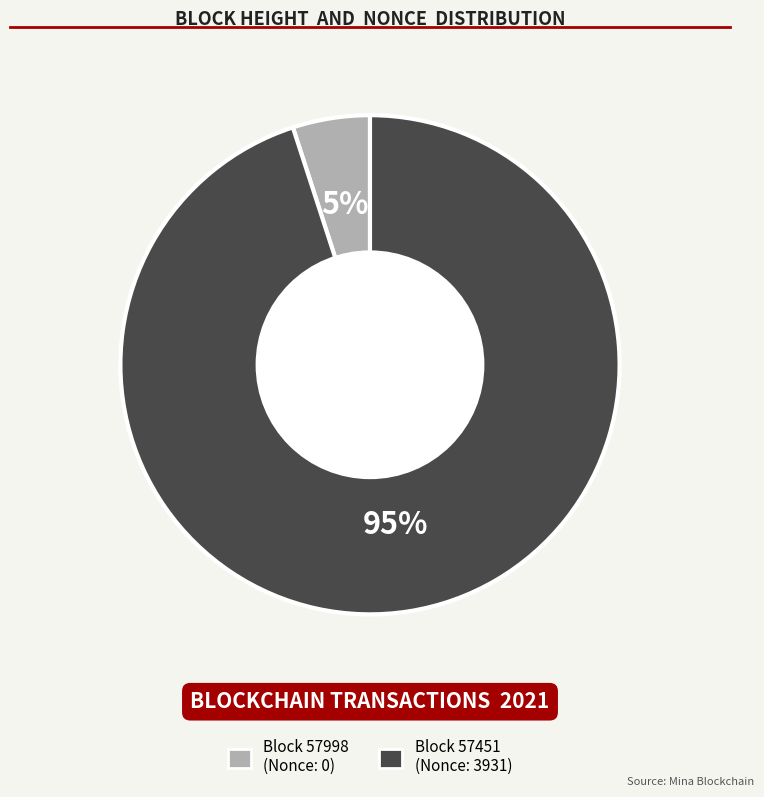

Is there a majority slice in this chart?

Yes